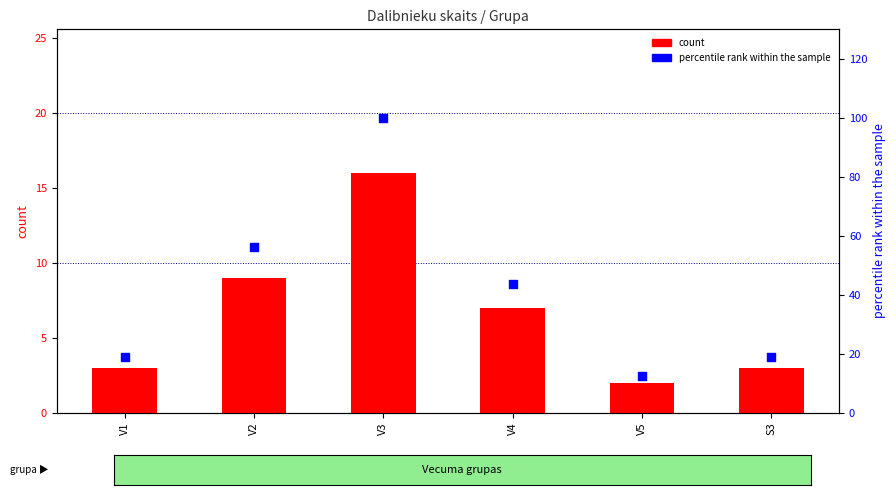

What is the total value across all series at S3?

21.8